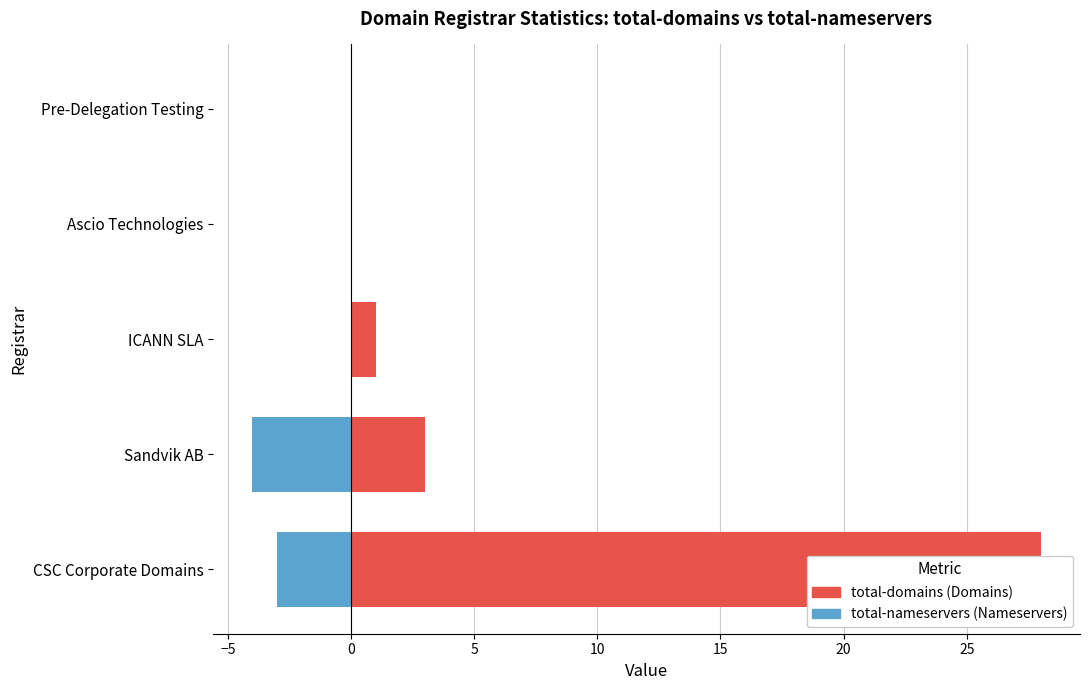

How many values in the total-domains series are below 1?

2